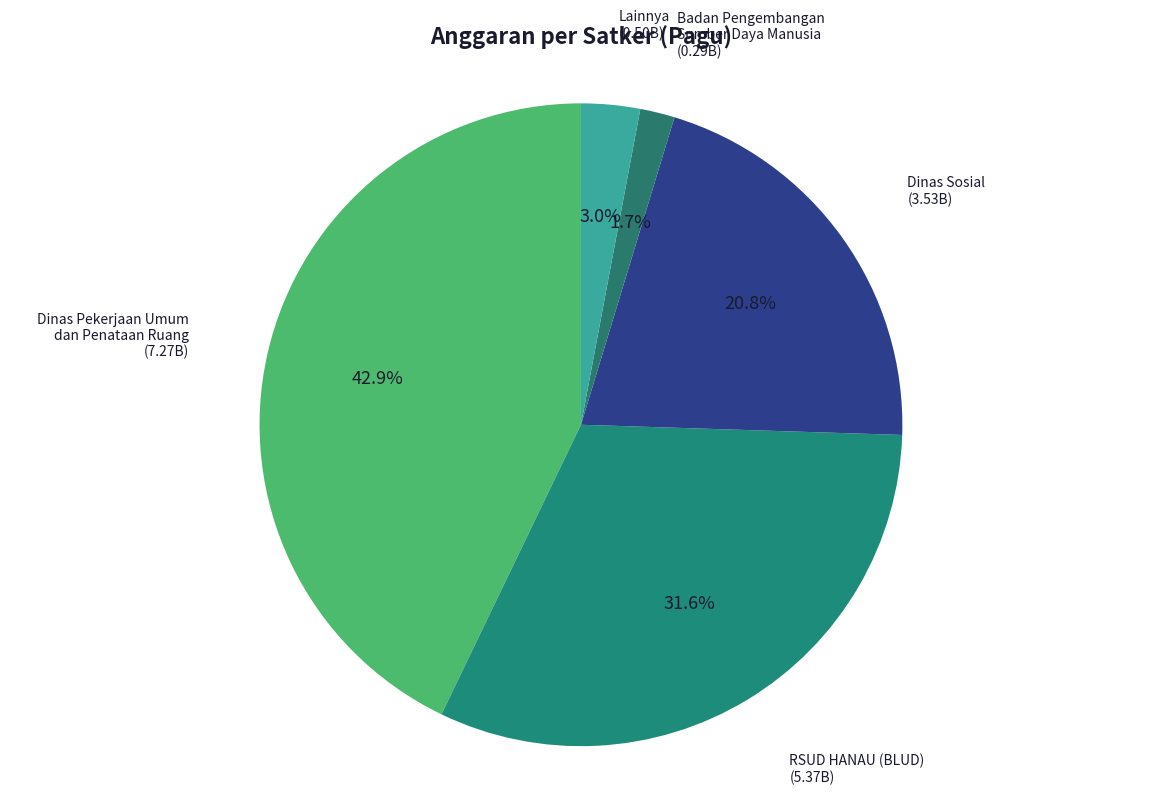

Combined, what portion of the pie is RSUD HANAU (BLUD) and Dinas Pekerjaan Umum dan Penataan Ruang?

74.5%